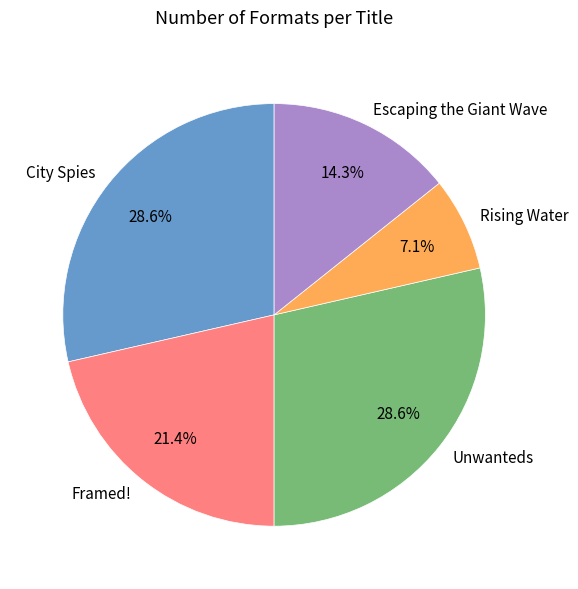

Is it true that Unwanteds is 38% of the pie?

False